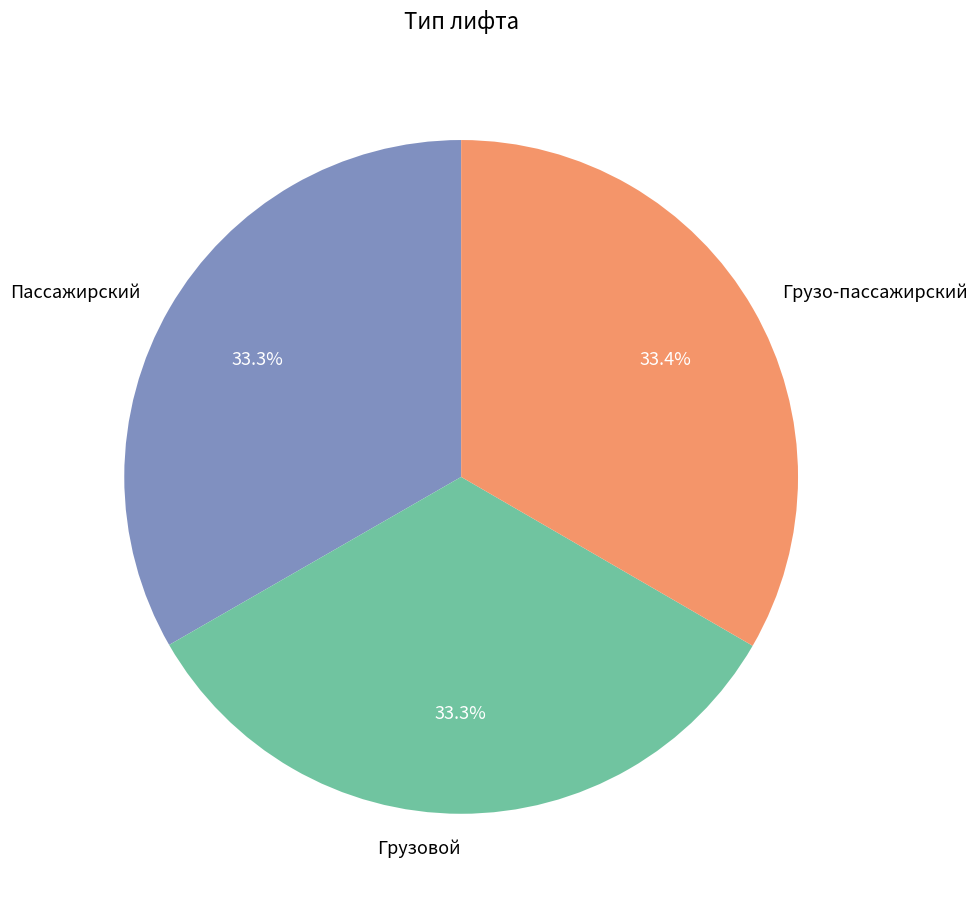

Approximately how many times larger is the value at Грузовой compared to Грузо-пассажирский?

1.0